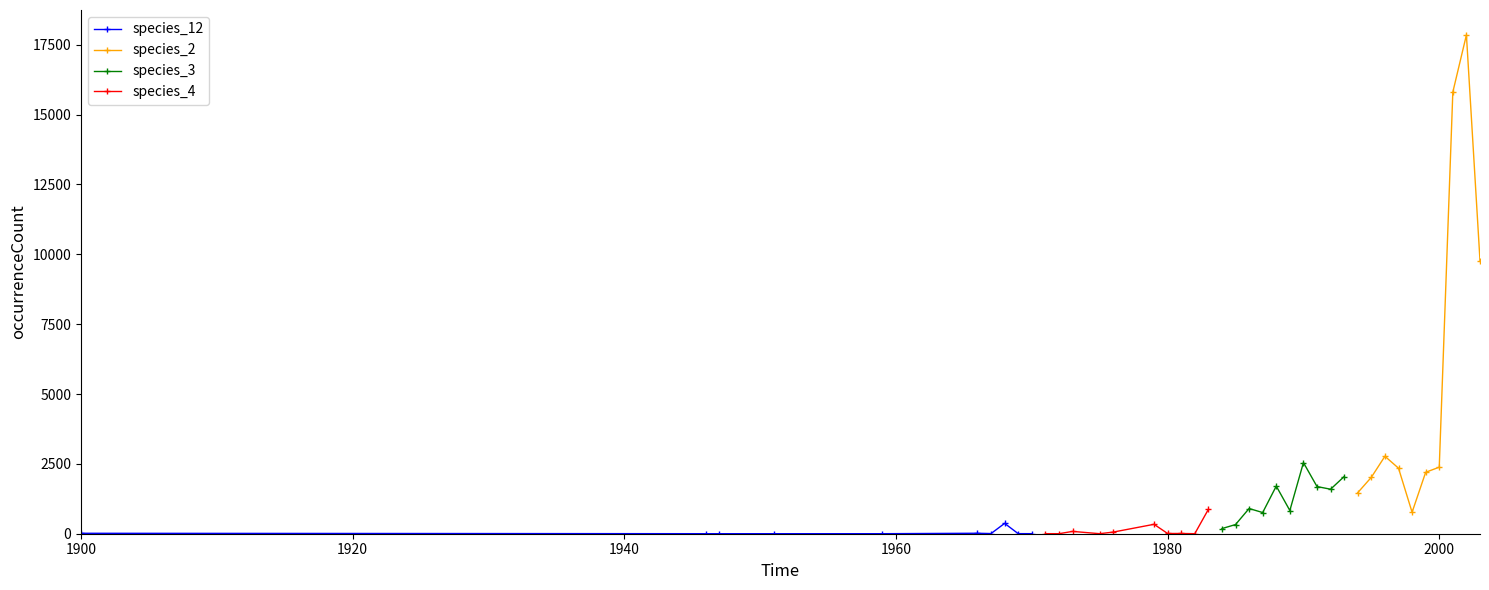

True or false: species_12 has more than 0 points higher than both neighbors.

True